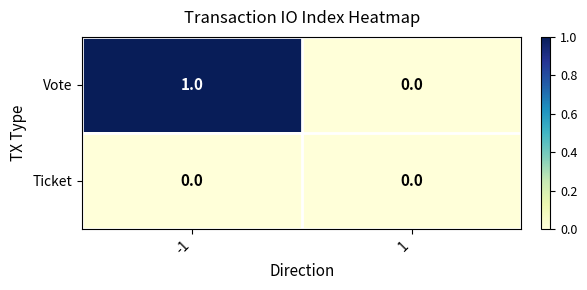

Rank the series at -1 from lowest to highest value.

Ticket, Vote